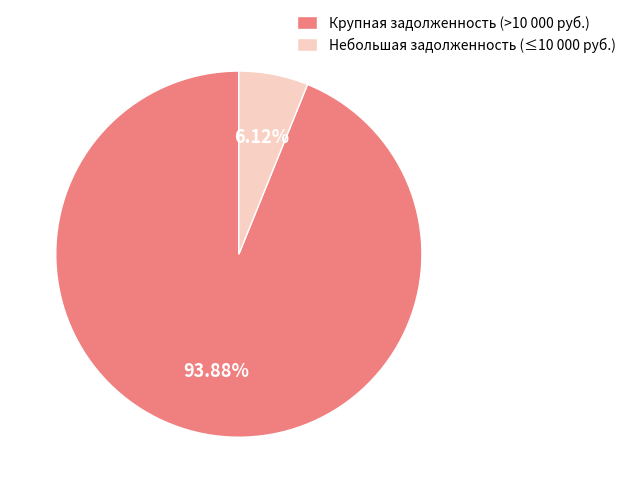

Which slice is the smallest?

Небольшая задолженность (≤10 000 руб.)